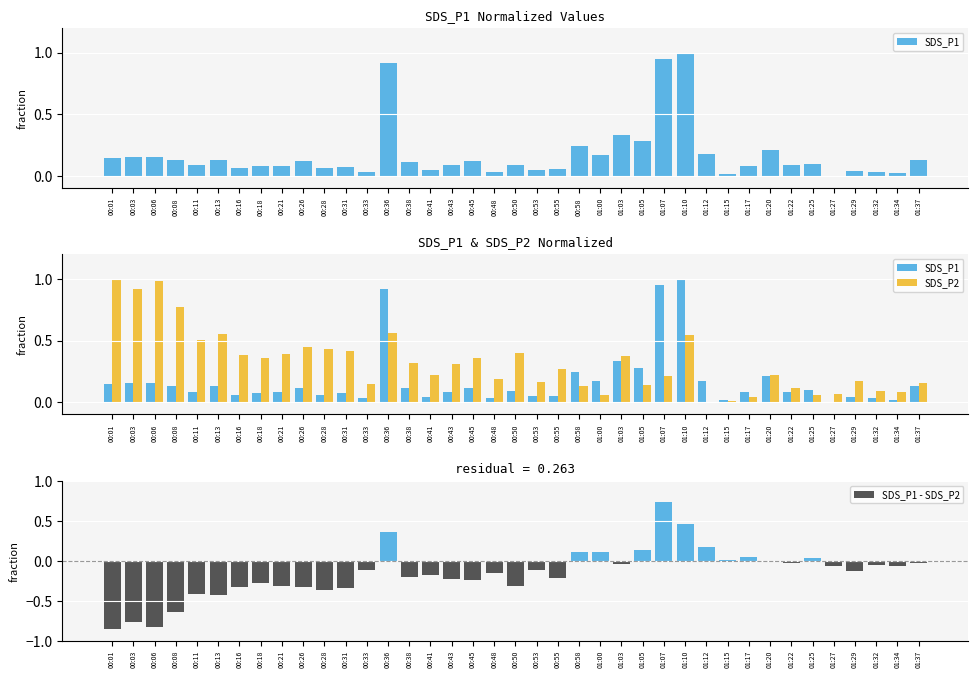

At which category is the sum across all series the highest?

01:10